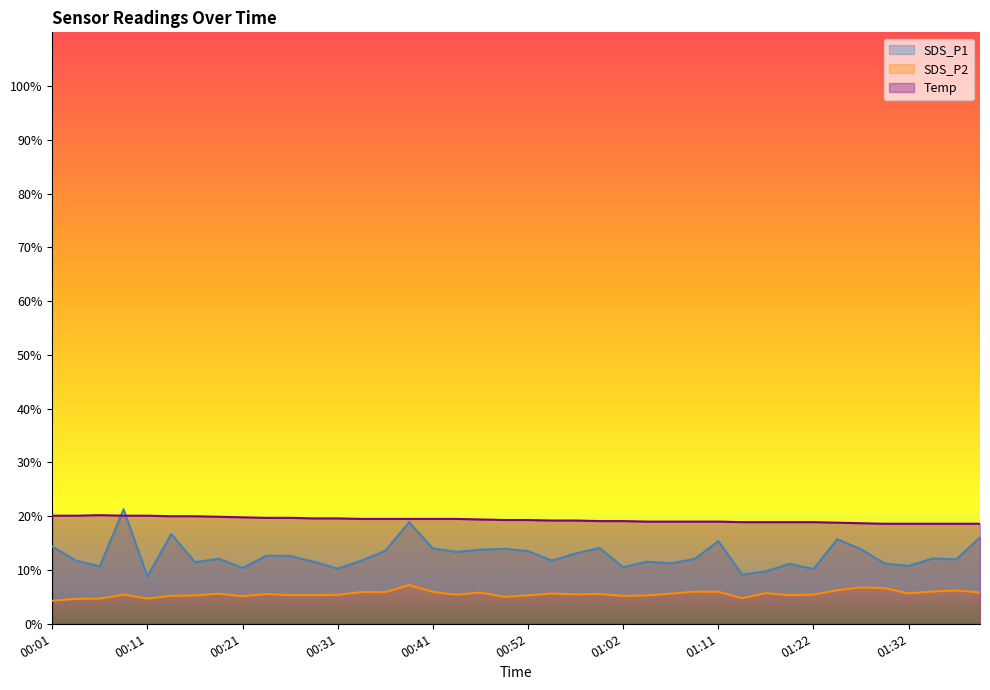

Is it true that SDS_P2 equals 1.4 at 00:09?

False